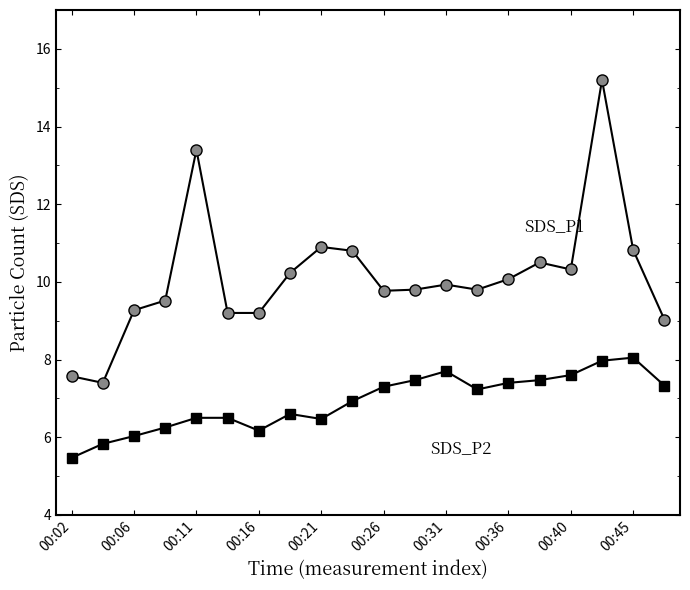

What is the maximum value shown in the chart?

15.2